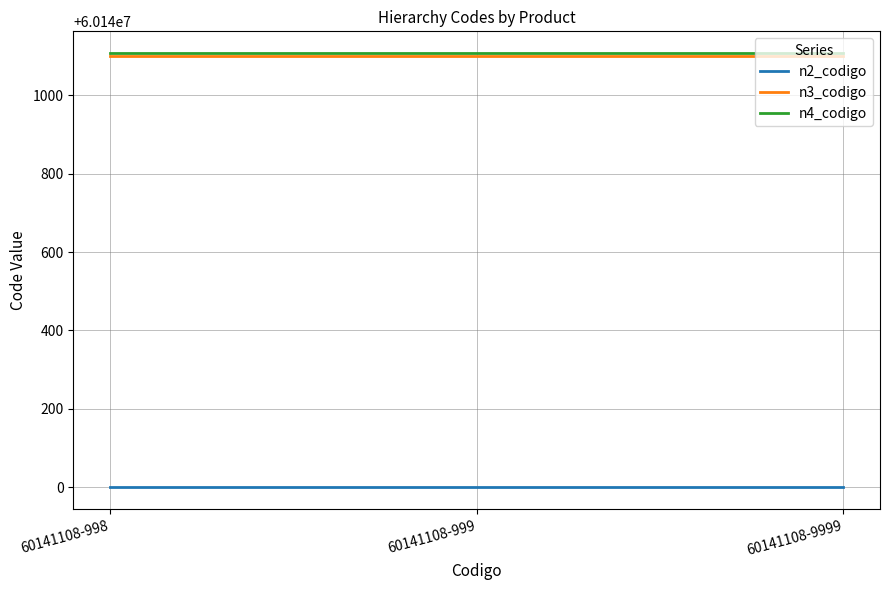

What is the maximum value shown in the chart?

60141108